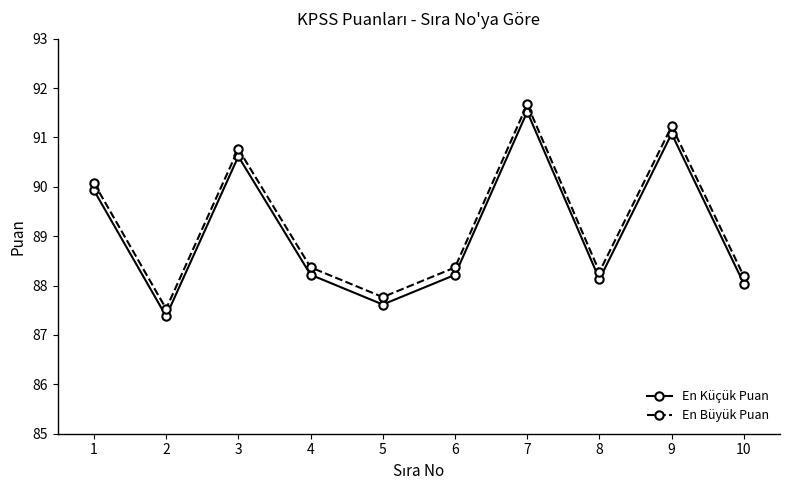

Read the En Büyük Puan value at 1.

90.1